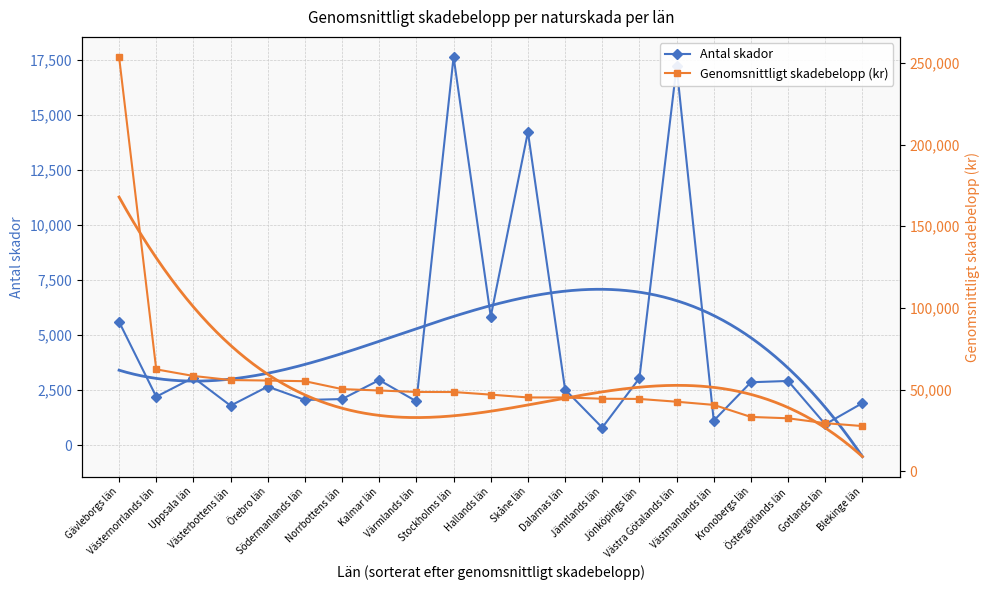

Which series has the widest spread of values?

Genomsnittligt skadebelopp (kr)